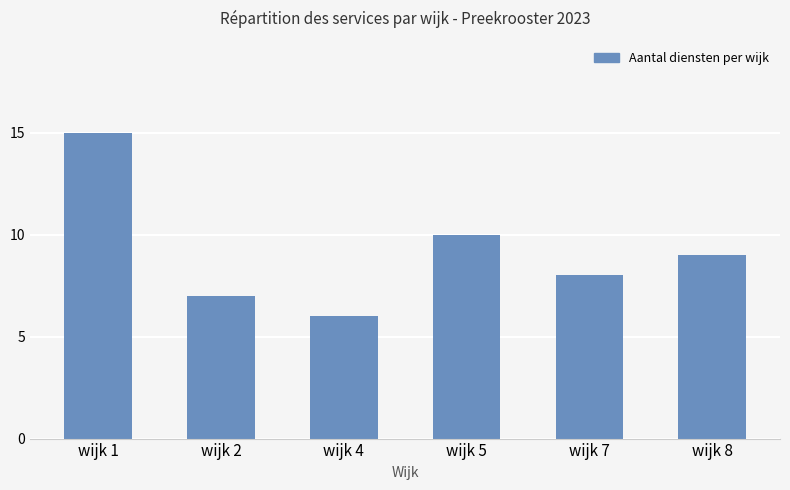

What is the minimum value shown in the chart?

6